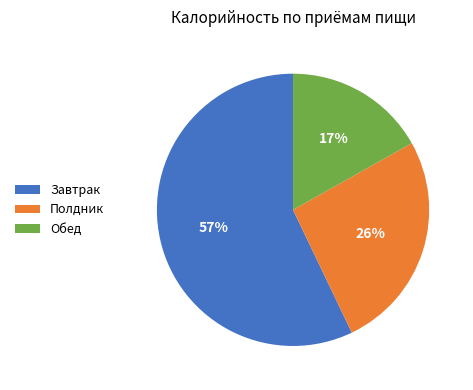

What is the ratio of the value at Завтрак to the value at Полдник?

2.2